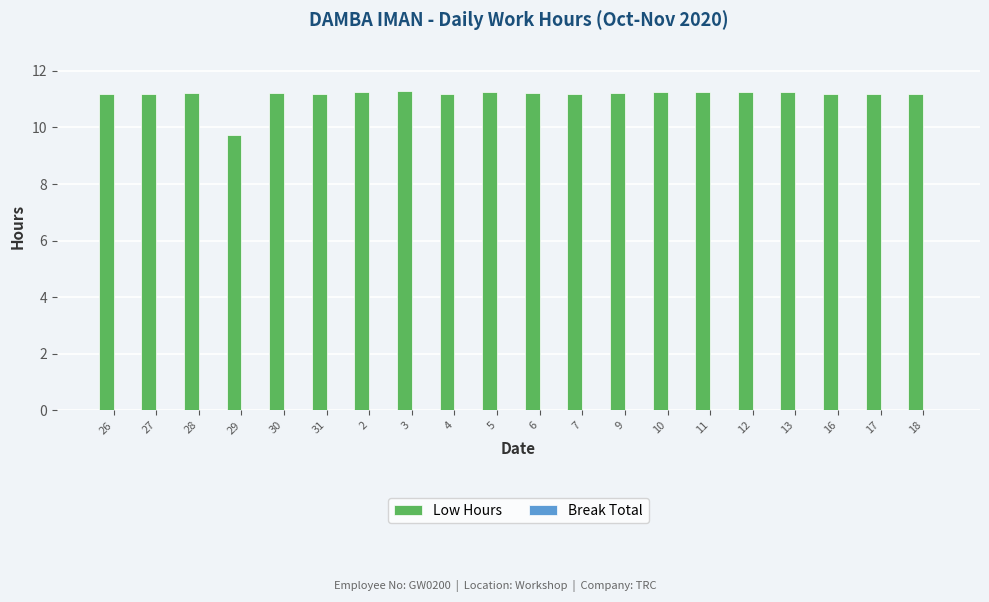

Where does the data first go above 11?

26